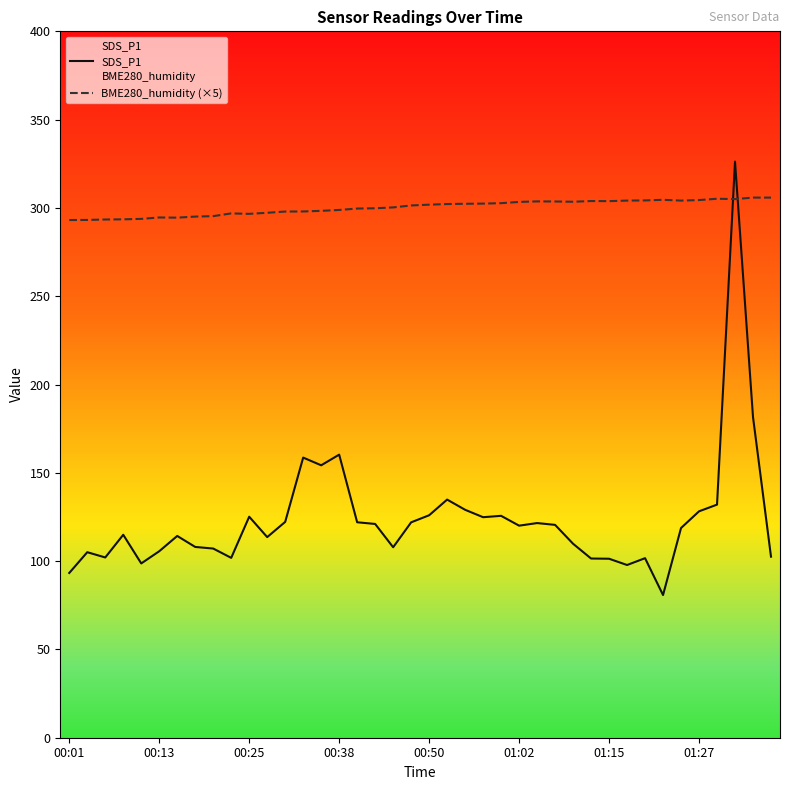

List the series in order of their peak value, highest first.

SDS_P1, BME280_humidity (×5)